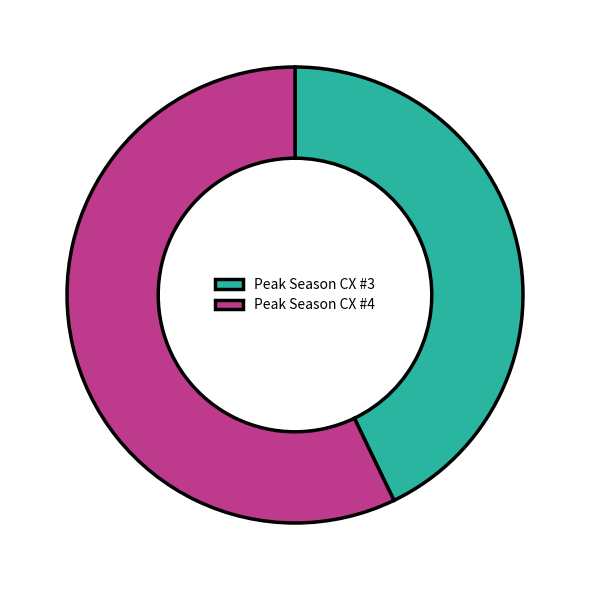

Rank the categories by value from highest to lowest.

Peak Season CX #4, Peak Season CX #3